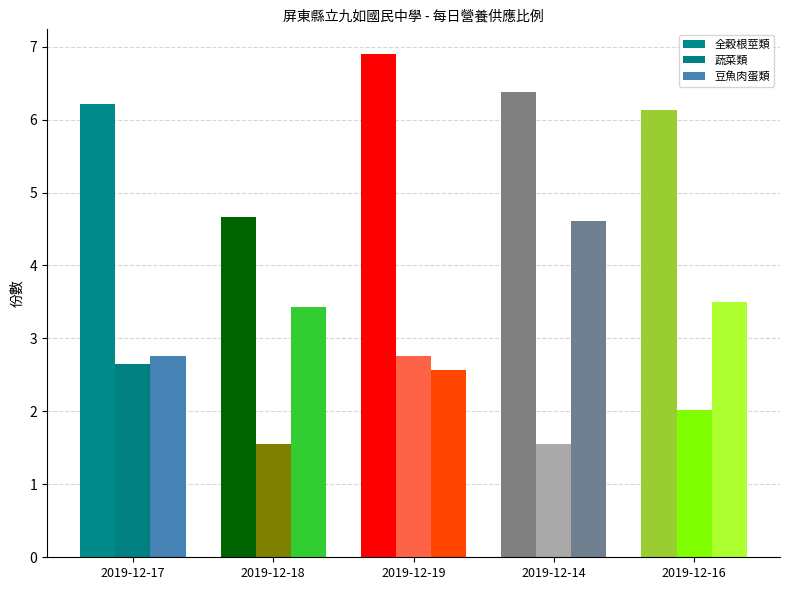

What is the sum of all 蔬菜類 values?

10.5